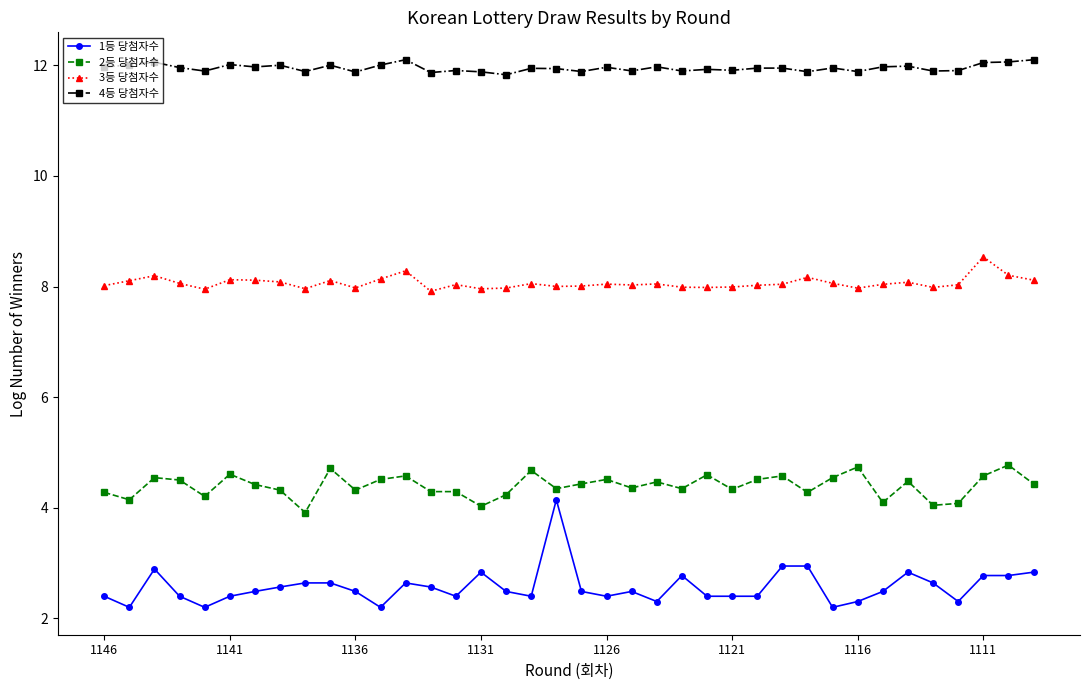

What is the value of the 2등 당첨자수 point at the 36th from the left?

4.6